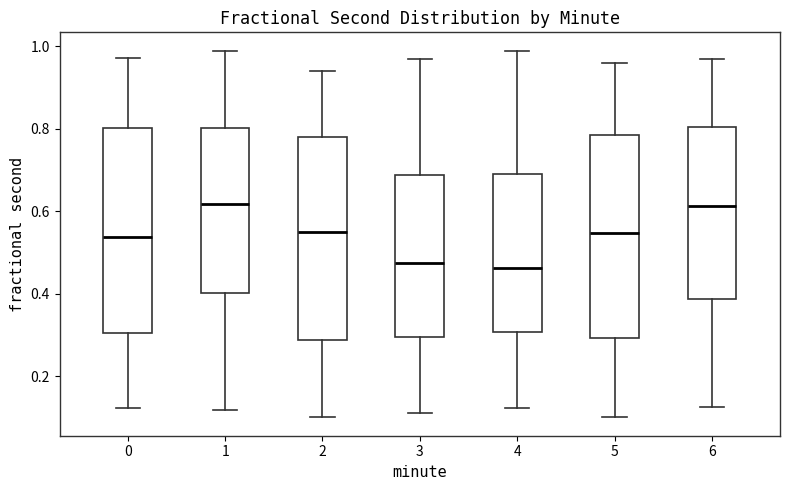

Where is the lower edge of the box at x = 5 on the y-axis? The values are not printed on the chart, so give them approximately, as read against the axis.

0.30